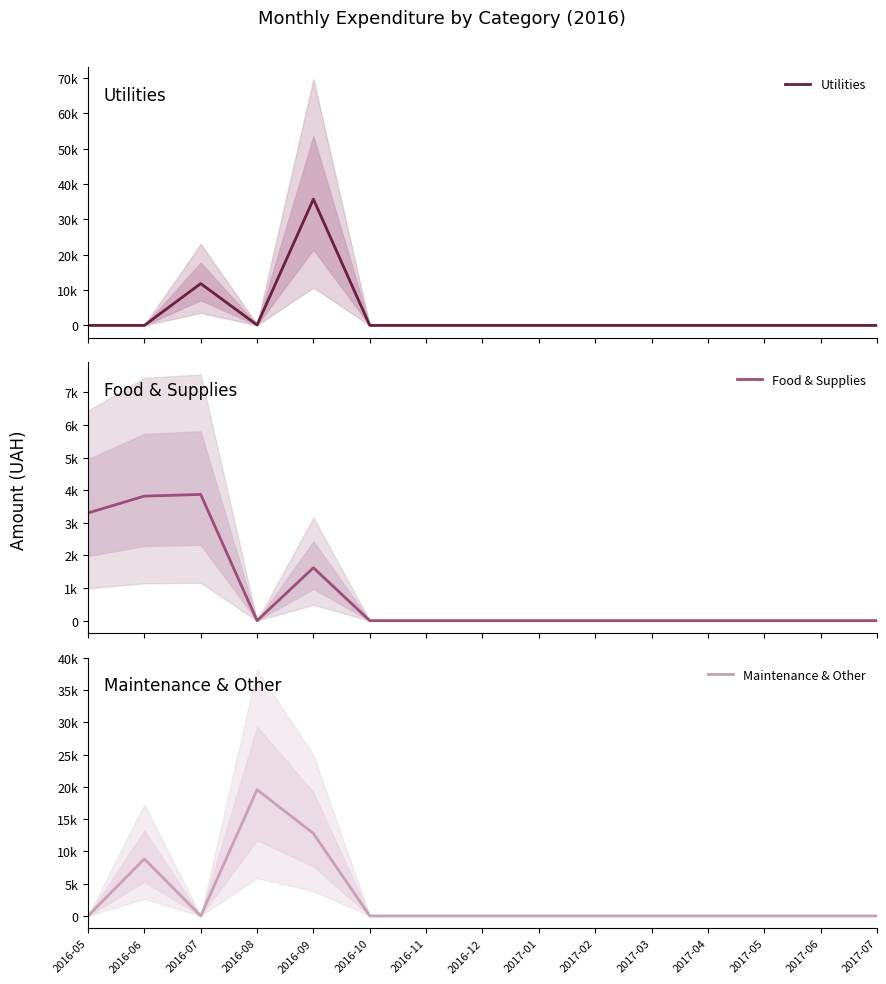

List the series in order of their overall mean, highest first.

Utilities, Maintenance & Other, Food & Supplies